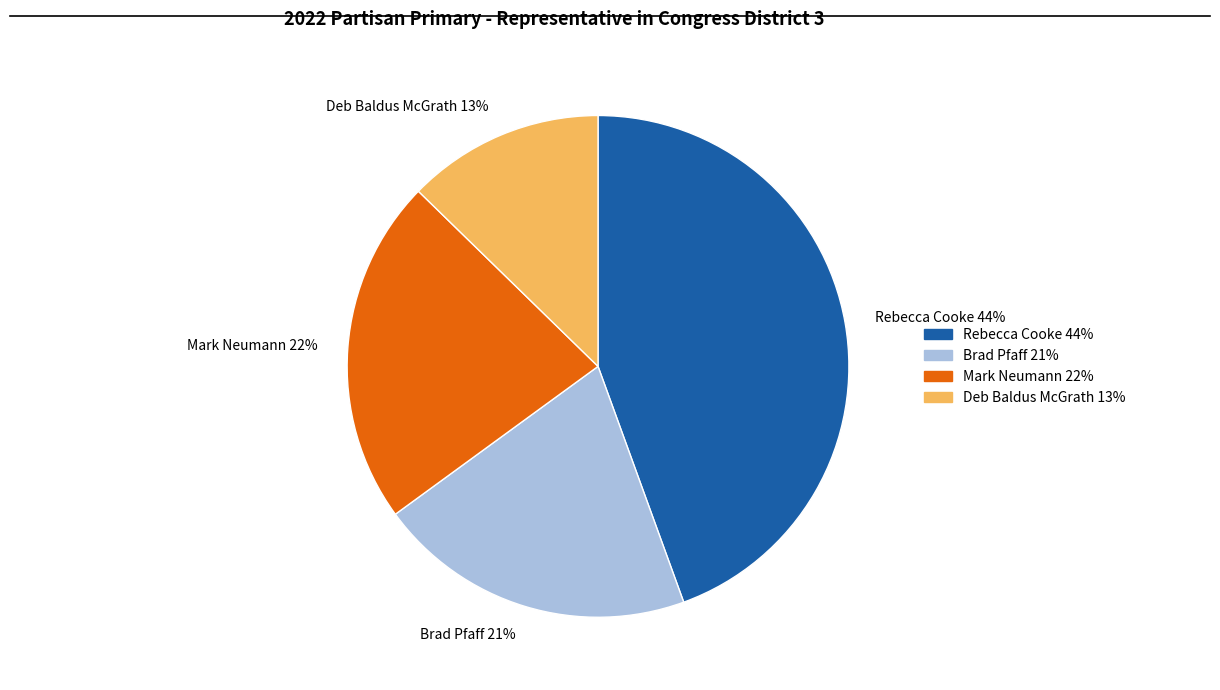

What percentage is the Deb Baldus McGrath slice, to the nearest percent?

13%